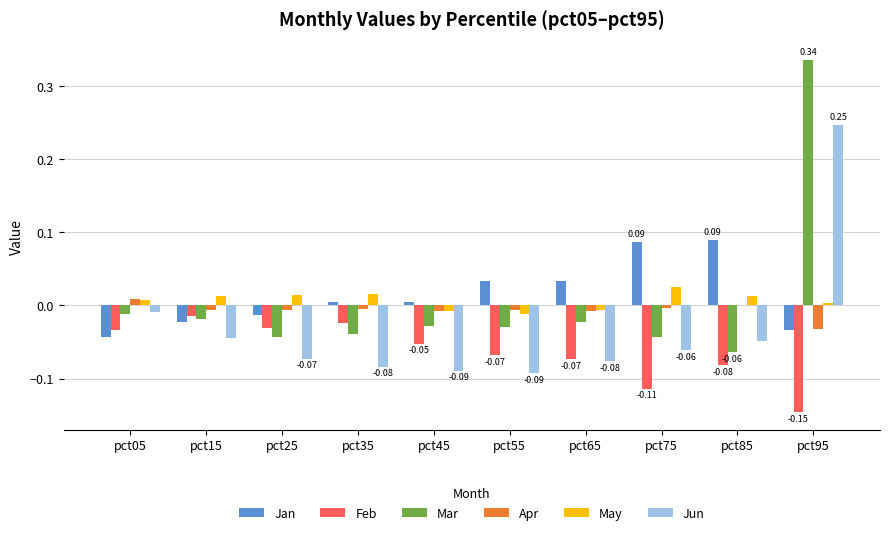

What is the sum of the Jun values at pct25 and pct45?

-0.2